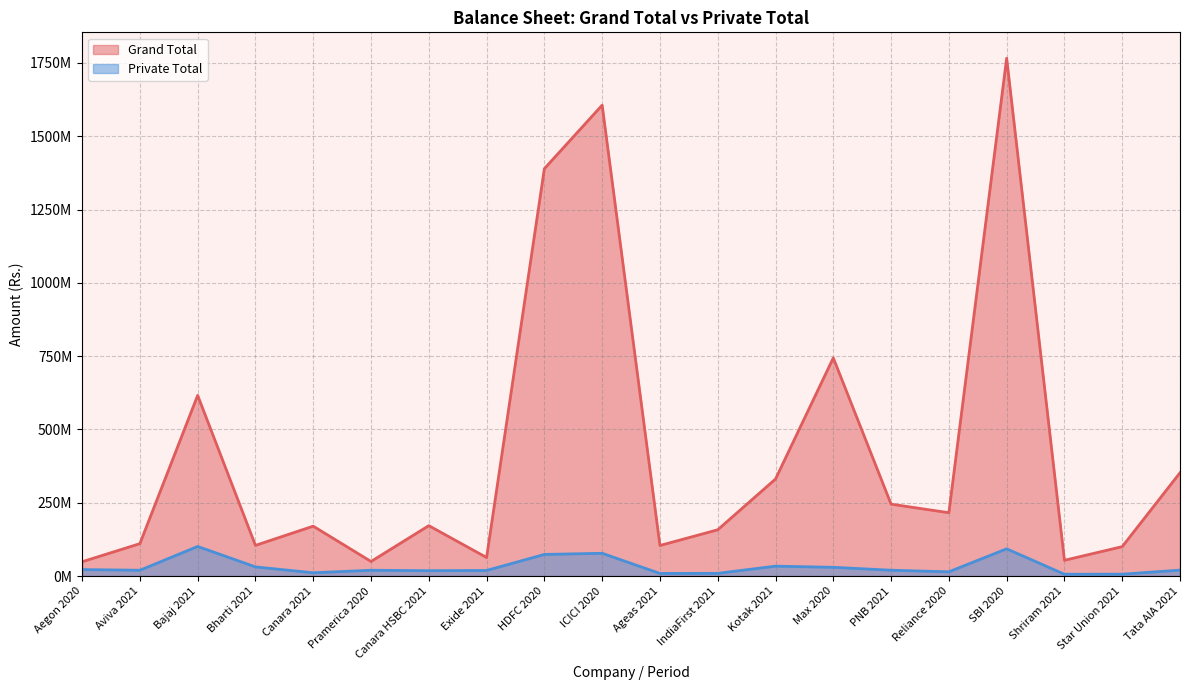

Reading left to right, what are all the values shown in this chart?

Grand Total: Aegon 2020=49017818	Aviva 2021=110729871	Bajaj 2021=616355428	Bharti 2021=104843381	Canara 2021=170359666	Pramerica 2020=49980020	Canara HSBC 2021=172098593	Exide 2021=63537517	HDFC 2020=1389385928	ICICI 2020=1605901043	Ageas 2021=104458887	IndiaFirst 2021=158003188	Kotak 2021=331095818	Max 2020=744163698	PNB 2021=245396482	Reliance 2020=216215954	SBI 2020=1765909964	Shriram 2021=53957403	Star Union 2021=100568759	Tata AIA 2021=352538309
Private Total: Aegon 2020=22330695	Aviva 2021=20047779	Bajaj 2021=101200524	Bharti 2021=31494700	Canara 2021=11408028	Pramerica 2020=20043930	Canara HSBC 2021=18500000	Exide 2021=19352120	HDFC 2020=73930203	ICICI 2020=77883408	Ageas 2021=9182011	IndiaFirst 2021=9451784	Kotak 2021=33999563	Max 2020=30078551	PNB 2021=20152484	Reliance 2020=14689187	SBI 2020=93117264	Shriram 2021=6444922	Star Union 2021=6649288	Tata AIA 2021=20513195